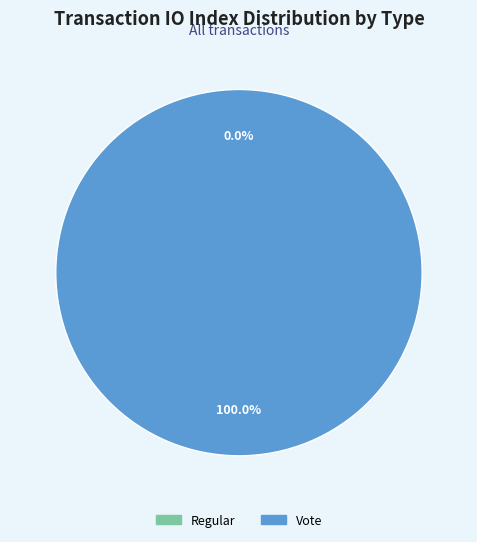

To the nearest percent, what is the difference between the Vote and Regular slice percentages?

100%